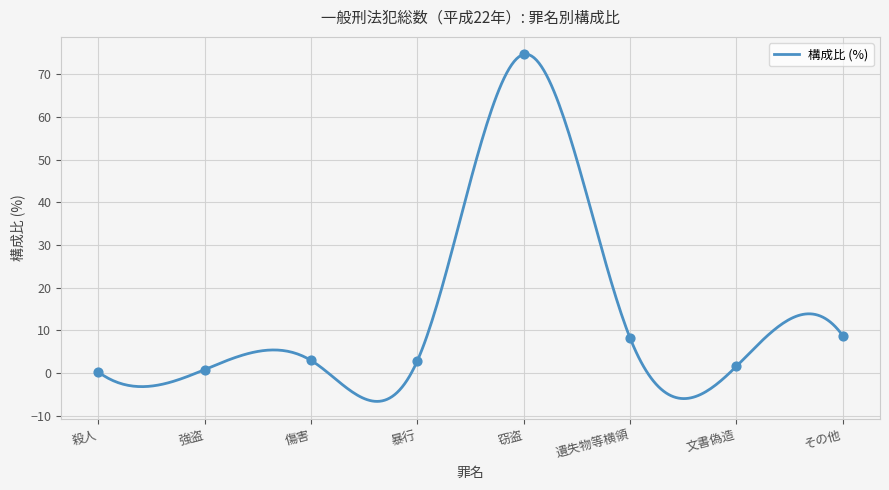

Which has a higher value, 殺人 or 遺失物等横領?

遺失物等横領